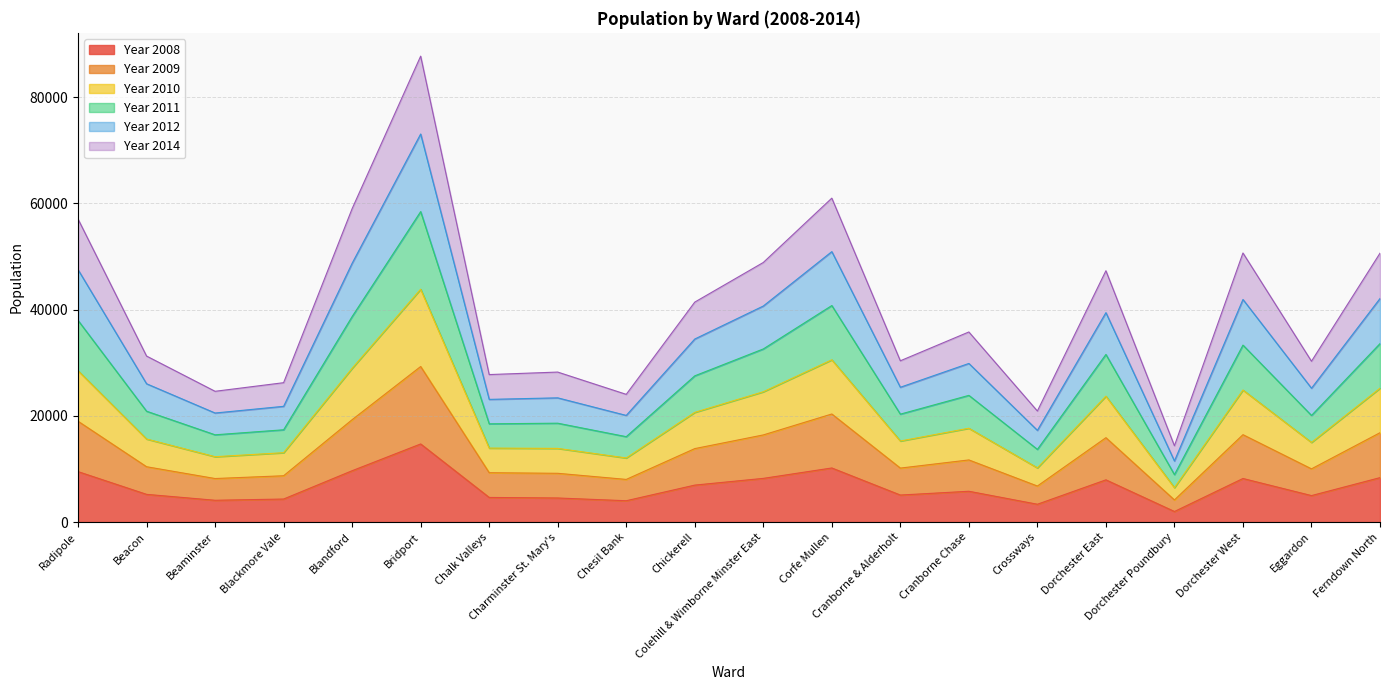

What is the spread (max minus min) of values at Eggardon?

25302